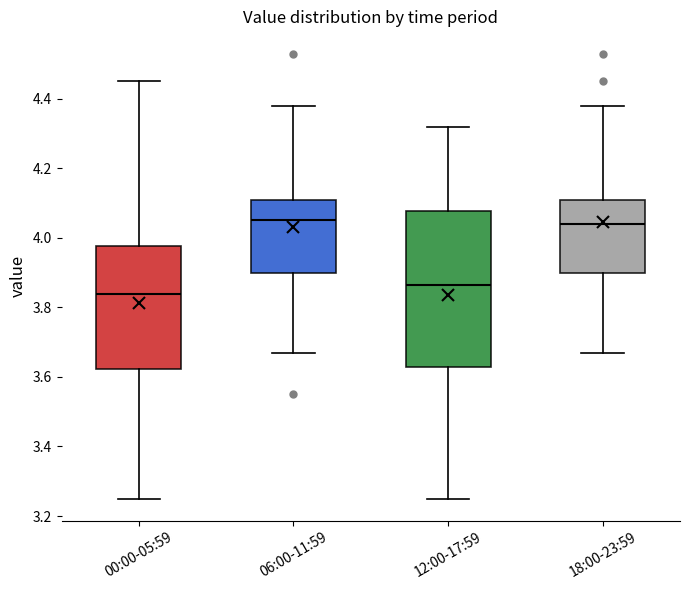

Reading left to right, read every box against the y-axis: the position of its median line, the range the box covers, and the ends of its whiskers. The values are not printed on the chart, so give them approximately, as read against the axis.

00:00-05:59: median 3.84, box 3.62 to 3.98, whiskers 3.26 to 4.46
06:00-11:59: median 4.06, box 3.90 to 4.10, whiskers 3.68 to 4.38
12:00-17:59: median 3.86, box 3.64 to 4.08, whiskers 3.26 to 4.32
18:00-23:59: median 4.04, box 3.90 to 4.10, whiskers 3.68 to 4.38